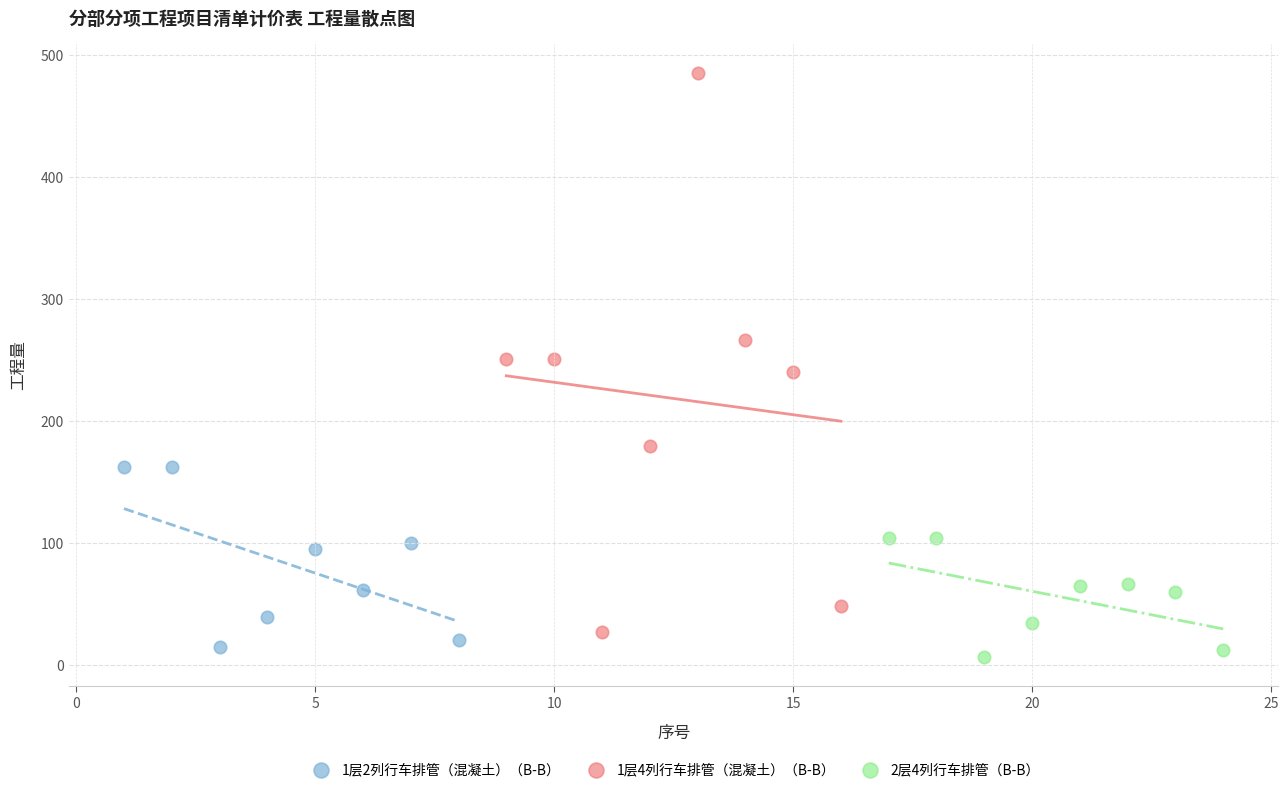

Which series reaches the maximum Y coordinate?

1层4列行车排管（混凝土）（B-B）